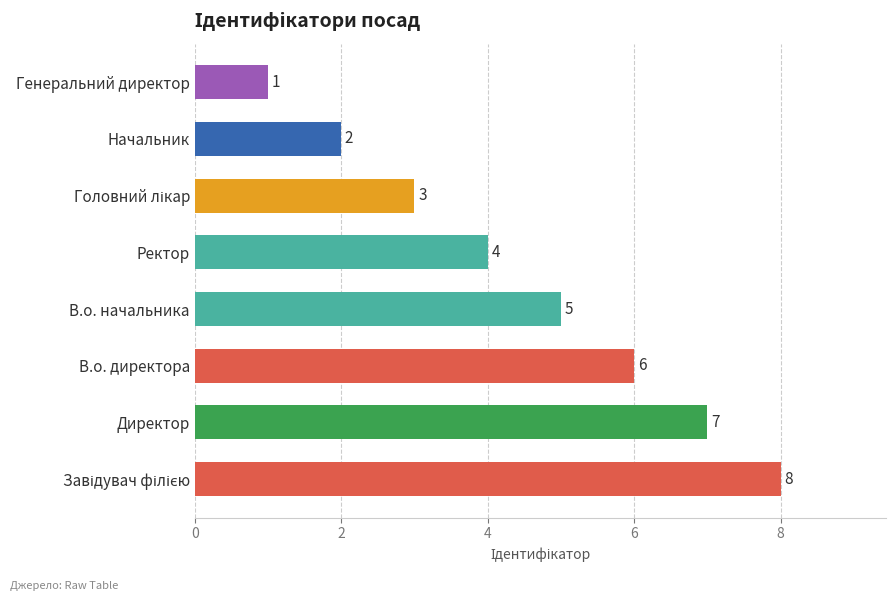

How many bars are there in total?

8